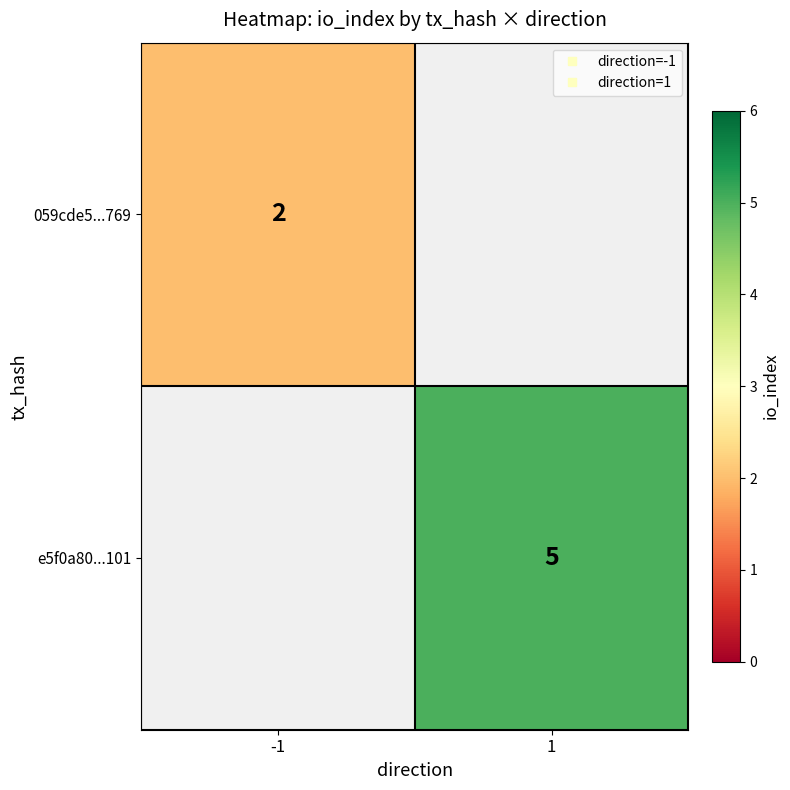

At -1, list the series in order from largest to smallest.

059cde5...769, e5f0a80...101